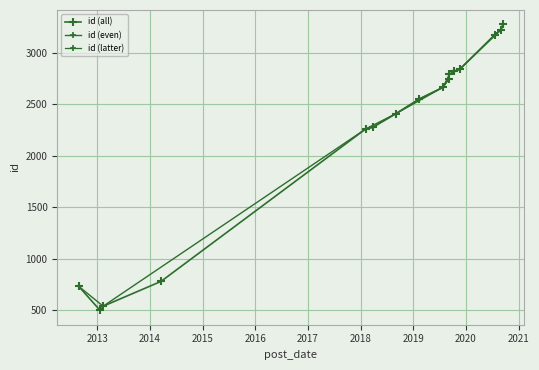

What is the difference between the maximum and minimum values?

2782